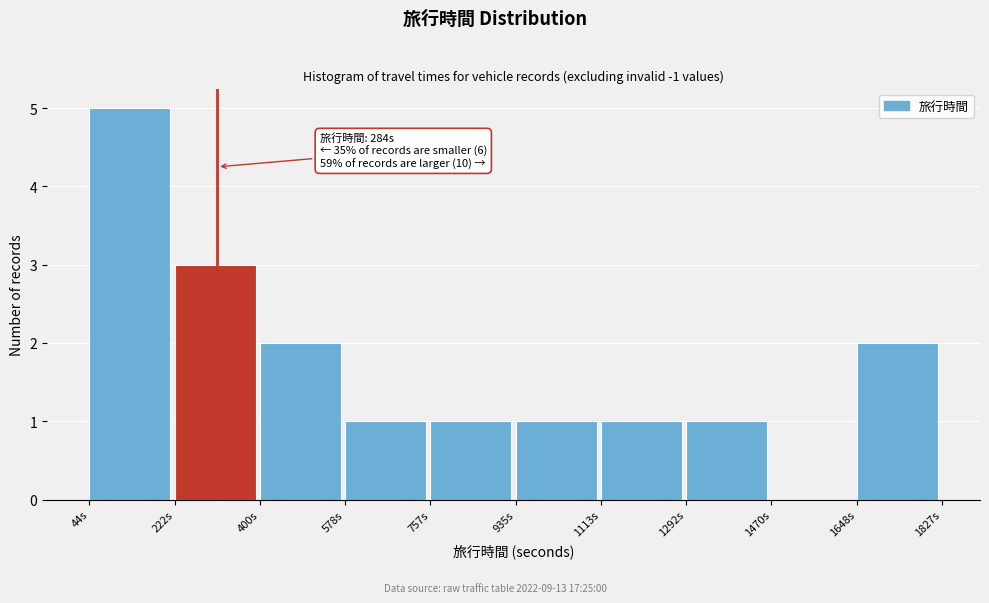

Which range on the x-axis has the tallest bar?

40 to 220